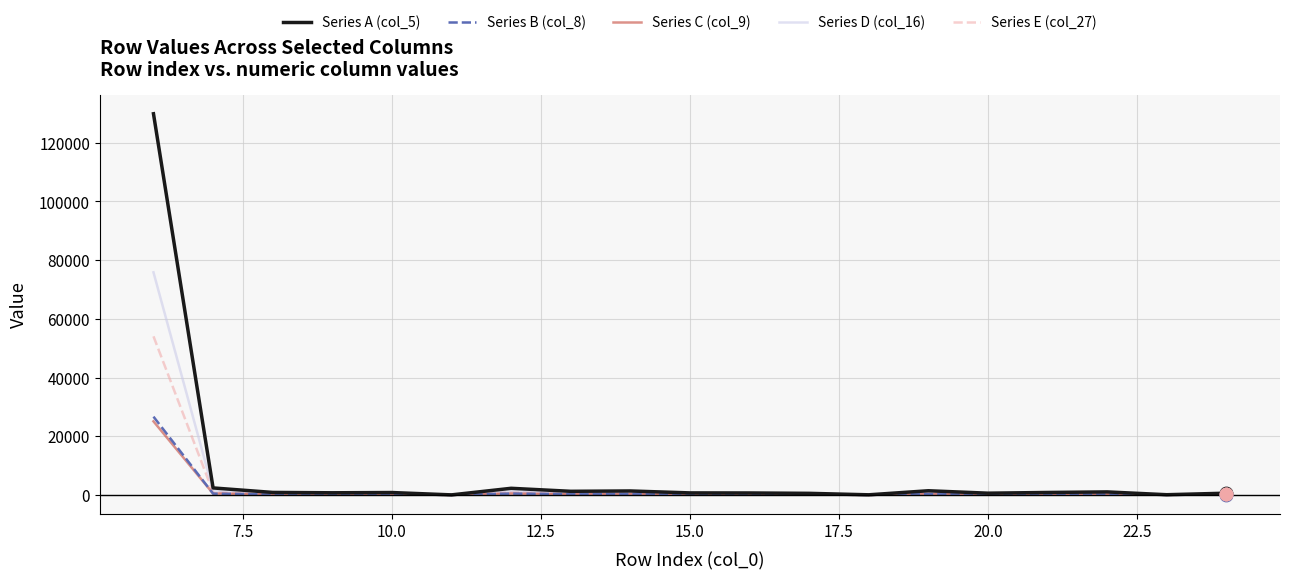

Which series has the widest spread of values?

Series A (col_5)